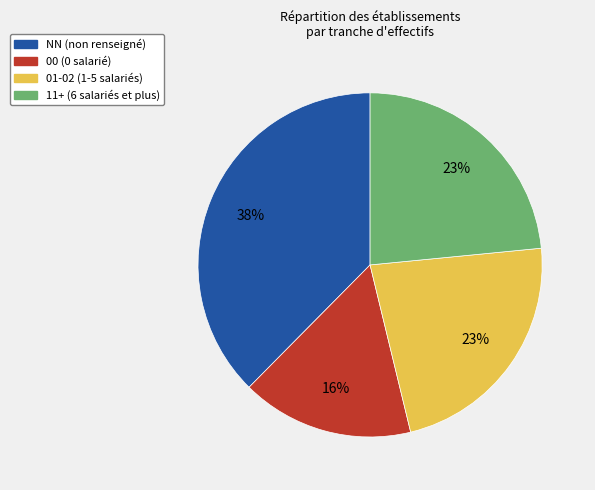

Does any single category account for the majority?

No